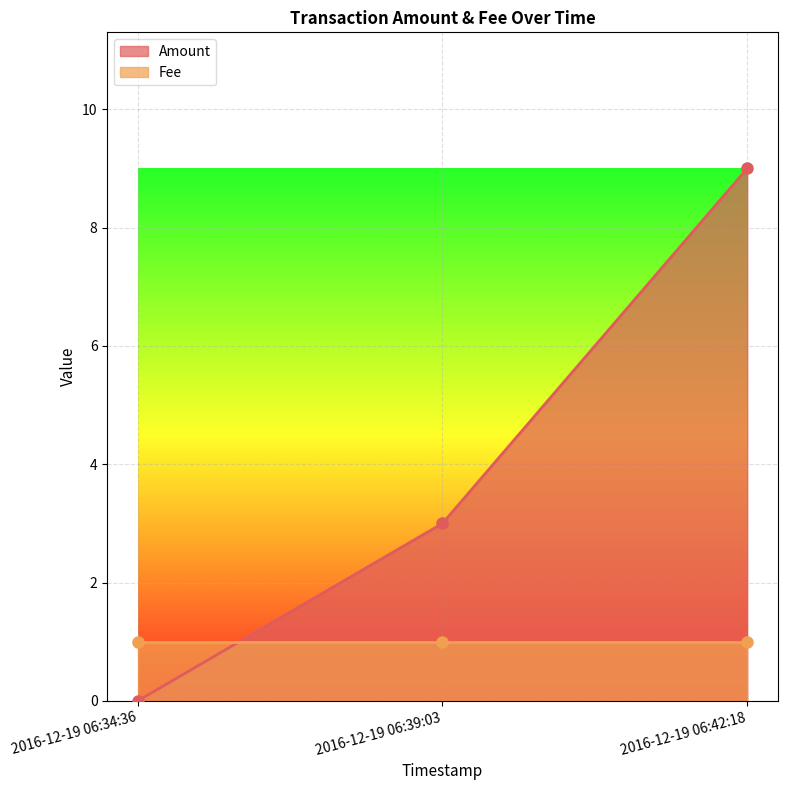

The value at 2016-12-19 06:42:18 is 15. True or false?

False